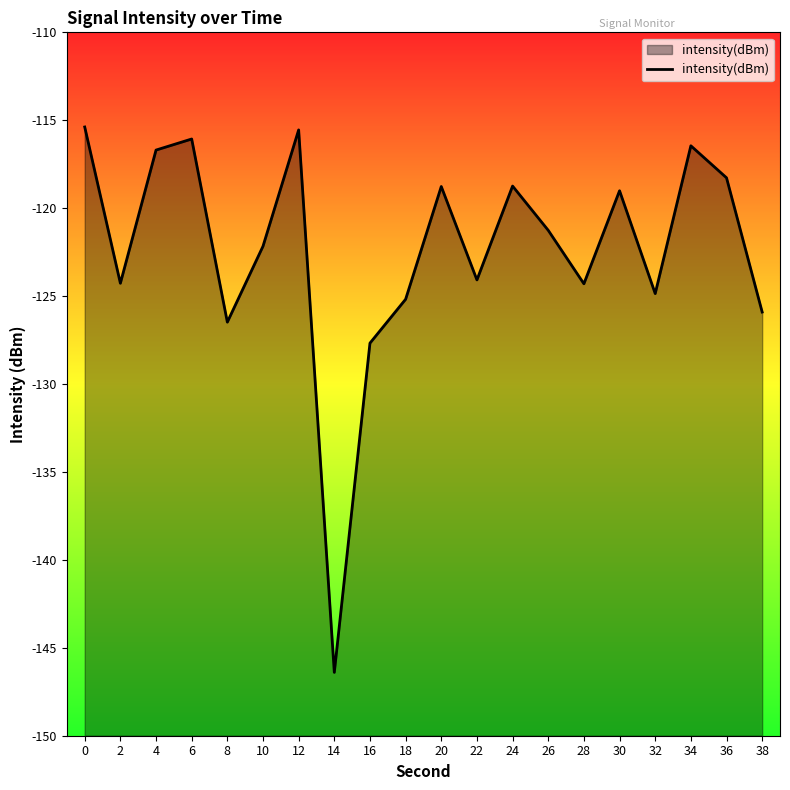

What is the difference between the values at 28 and 34?

7.8